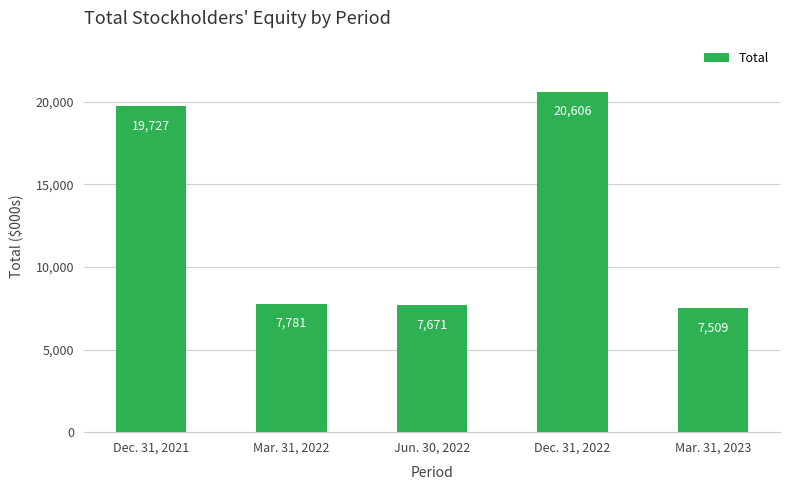

What is the difference between the values at Mar. 31, 2023 and Dec. 31, 2022?

13097